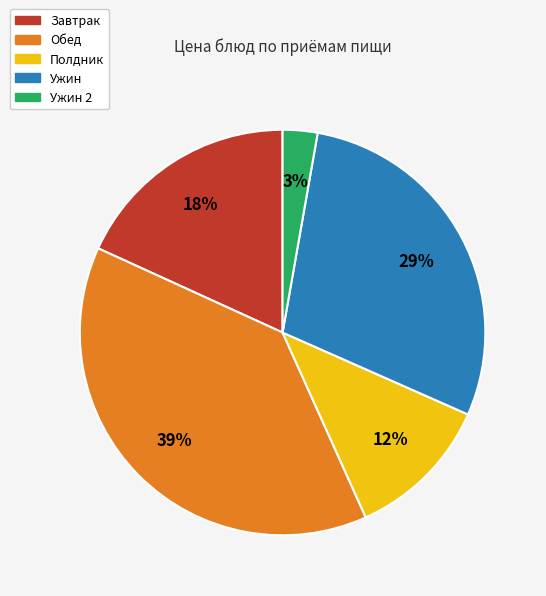

True or false: Ужин 2 accounts for 3% of the total.

True